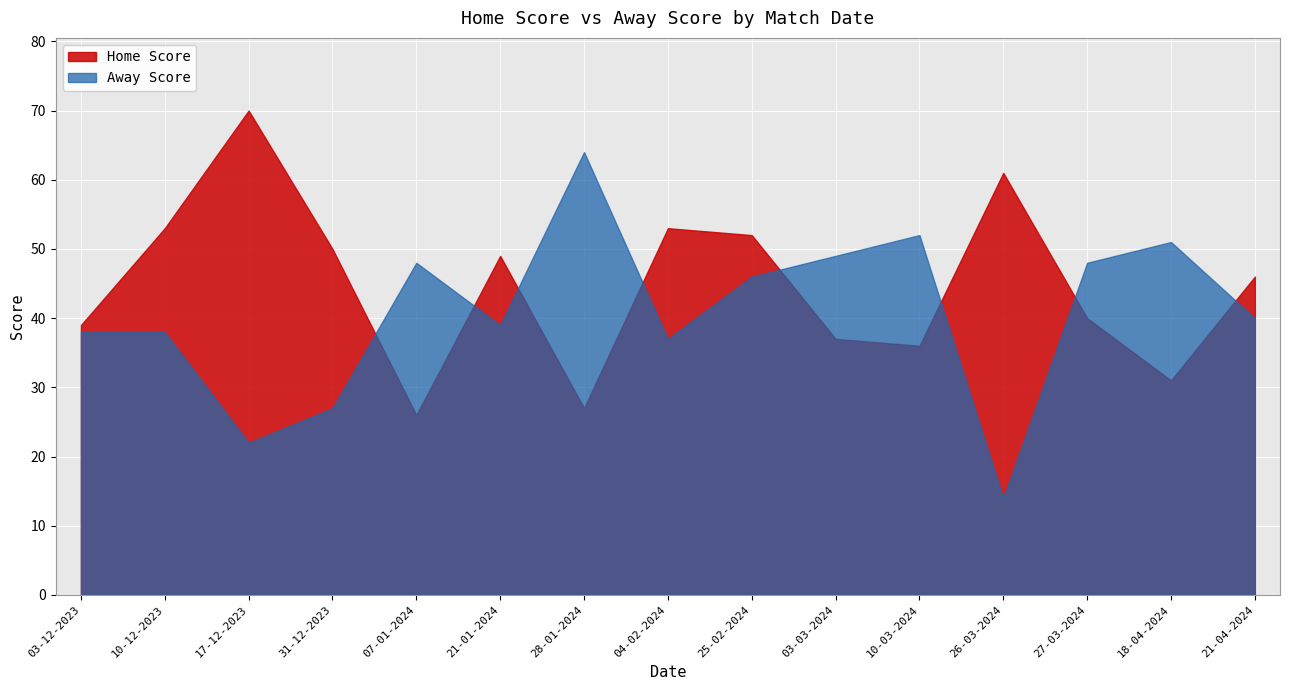

The Away Score series shows 63 at 07-01-2024. True or false?

False